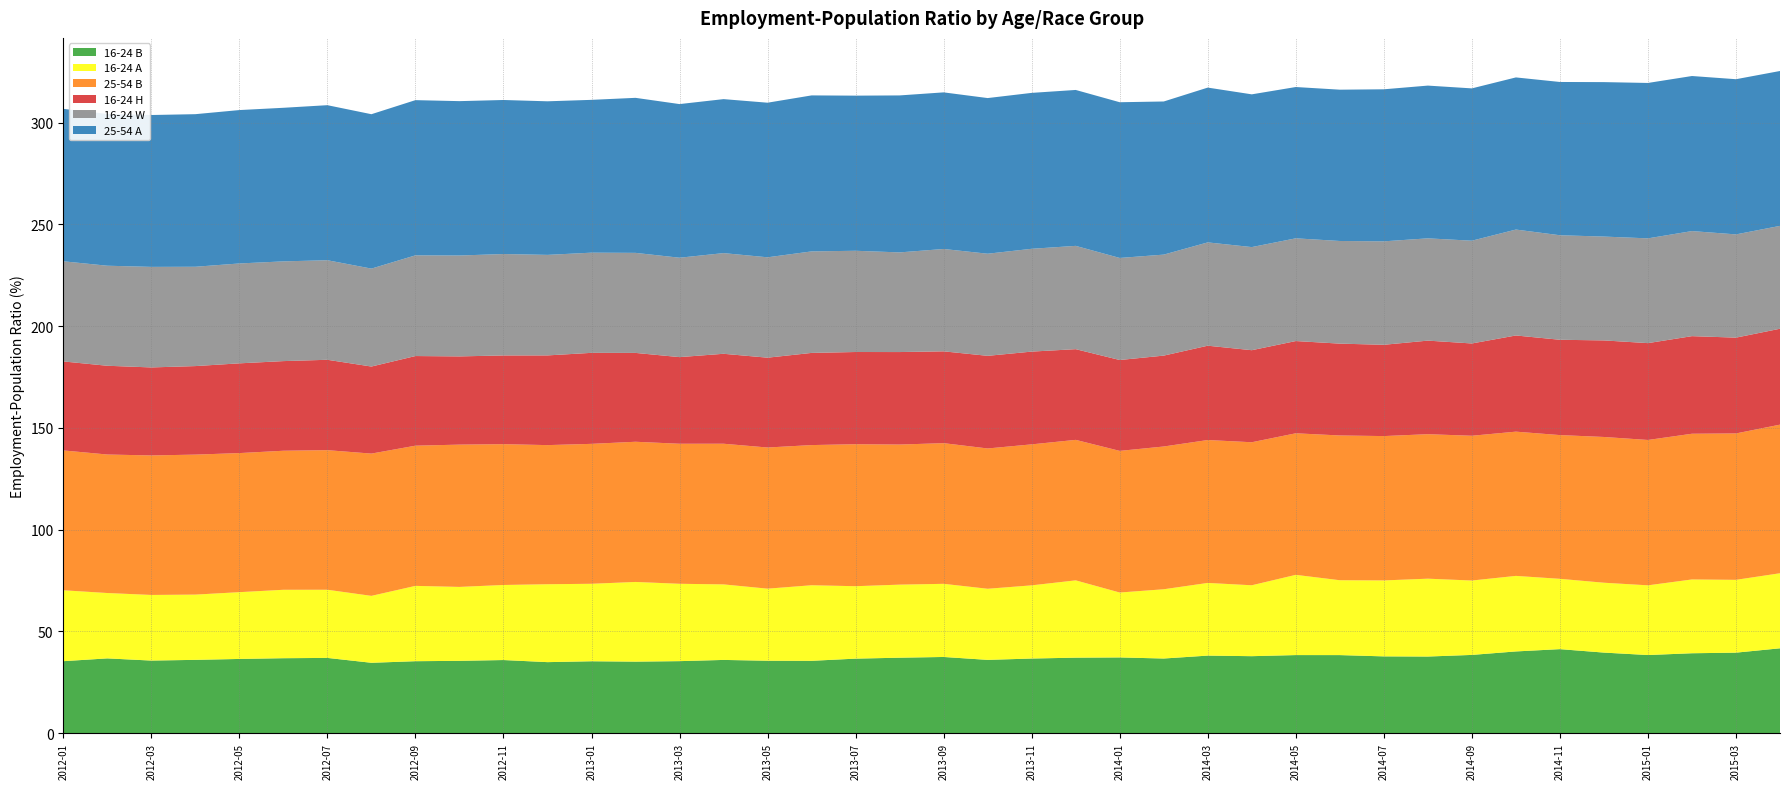

Reading left to right, transcribe all the data shown in this chart.

16-24 B: 2012-01=35.3	2012-02=36.7	2012-03=35.6	2012-04=36.0	2012-05=36.4	2012-06=36.8	2012-07=36.9	2012-08=34.5	2012-09=35.3	2012-10=35.5	2012-11=35.9	2012-12=34.9	2013-01=35.3	2013-02=35.1	2013-03=35.3	2013-04=35.9	2013-05=35.5	2013-06=35.5	2013-07=36.6	2013-08=37.0	2013-09=37.4	2013-10=36.0	2013-11=36.6	2013-12=37.0	2014-01=37.2	2014-02=36.6	2014-03=38.1	2014-04=37.8	2014-05=38.3	2014-06=38.3	2014-07=37.7	2014-08=37.6	2014-09=38.4	2014-10=40.1	2014-11=41.2	2014-12=39.5	2015-01=38.3	2015-02=39.2	2015-03=39.5	2015-04=41.6
16-24 A: 2012-01=34.9	2012-02=32.1	2012-03=32.3	2012-04=32.1	2012-05=32.8	2012-06=33.6	2012-07=33.5	2012-08=32.9	2012-09=37.0	2012-10=36.3	2012-11=36.9	2012-12=38.3	2013-01=38.1	2013-02=39.2	2013-03=38.0	2013-04=37.1	2013-05=35.4	2013-06=37.1	2013-07=35.6	2013-08=35.9	2013-09=36.0	2013-10=35.0	2013-11=36.0	2013-12=38.0	2014-01=31.9	2014-02=34.0	2014-03=35.7	2014-04=34.9	2014-05=39.4	2014-06=36.8	2014-07=37.3	2014-08=38.3	2014-09=36.6	2014-10=37.1	2014-11=34.6	2014-12=34.4	2015-01=34.3	2015-02=36.3	2015-03=35.8	2015-04=36.9
25-54 B: 2012-01=68.8	2012-02=68.1	2012-03=68.6	2012-04=68.8	2012-05=68.4	2012-06=68.3	2012-07=68.6	2012-08=69.9	2012-09=68.9	2012-10=70.0	2012-11=69.2	2012-12=68.4	2013-01=68.8	2013-02=68.9	2013-03=68.8	2013-04=69.2	2013-05=69.4	2013-06=68.9	2013-07=69.8	2013-08=68.9	2013-09=69.2	2013-10=69.0	2013-11=69.3	2013-12=69.1	2014-01=69.6	2014-02=70.2	2014-03=70.2	2014-04=70.3	2014-05=69.6	2014-06=71.2	2014-07=71.0	2014-08=71.0	2014-09=71.2	2014-10=70.9	2014-11=70.7	2014-12=71.7	2015-01=71.5	2015-02=71.6	2015-03=72.0	2015-04=73.0
16-24 H: 2012-01=43.8	2012-02=43.6	2012-03=43.3	2012-04=43.5	2012-05=44.1	2012-06=44.1	2012-07=44.4	2012-08=42.8	2012-09=44.1	2012-10=43.4	2012-11=43.6	2012-12=44.1	2013-01=44.7	2013-02=43.7	2013-03=42.6	2013-04=44.2	2013-05=44.2	2013-06=45.3	2013-07=45.3	2013-08=45.5	2013-09=45.1	2013-10=45.5	2013-11=45.6	2013-12=44.6	2014-01=44.7	2014-02=44.7	2014-03=46.4	2014-04=45.2	2014-05=45.4	2014-06=45.1	2014-07=44.9	2014-08=46.0	2014-09=45.4	2014-10=47.3	2014-11=46.9	2014-12=47.5	2015-01=47.6	2015-02=48.0	2015-03=47.1	2015-04=47.1
16-24 W: 2012-01=49.2	2012-02=49.2	2012-03=49.4	2012-04=48.8	2012-05=49.1	2012-06=49.0	2012-07=48.9	2012-08=48.1	2012-09=49.5	2012-10=49.6	2012-11=49.9	2012-12=49.4	2013-01=49.2	2013-02=49.2	2013-03=48.9	2013-04=49.5	2013-05=49.4	2013-06=49.9	2013-07=49.8	2013-08=49.0	2013-09=50.3	2013-10=50.2	2013-11=50.5	2013-12=50.8	2014-01=50.2	2014-02=49.6	2014-03=50.8	2014-04=50.7	2014-05=50.5	2014-06=50.5	2014-07=50.9	2014-08=50.3	2014-09=50.5	2014-10=52.1	2014-11=51.4	2014-12=51.0	2015-01=51.5	2015-02=51.6	2015-03=50.8	2015-04=50.6
25-54 A: 2012-01=74.9	2012-02=74.6	2012-03=74.7	2012-04=75.0	2012-05=75.4	2012-06=75.5	2012-07=76.2	2012-08=75.9	2012-09=76.3	2012-10=75.9	2012-11=75.7	2012-12=75.5	2013-01=75.1	2013-02=76.2	2013-03=75.5	2013-04=75.7	2013-05=76.0	2013-06=76.7	2013-07=76.3	2013-08=77.2	2013-09=77.0	2013-10=76.5	2013-11=76.7	2013-12=76.7	2014-01=76.5	2014-02=75.3	2014-03=76.1	2014-04=75.1	2014-05=74.4	2014-06=74.4	2014-07=74.7	2014-08=75.1	2014-09=74.9	2014-10=74.8	2014-11=75.3	2014-12=75.9	2015-01=76.4	2015-02=76.2	2015-03=76.3	2015-04=76.1